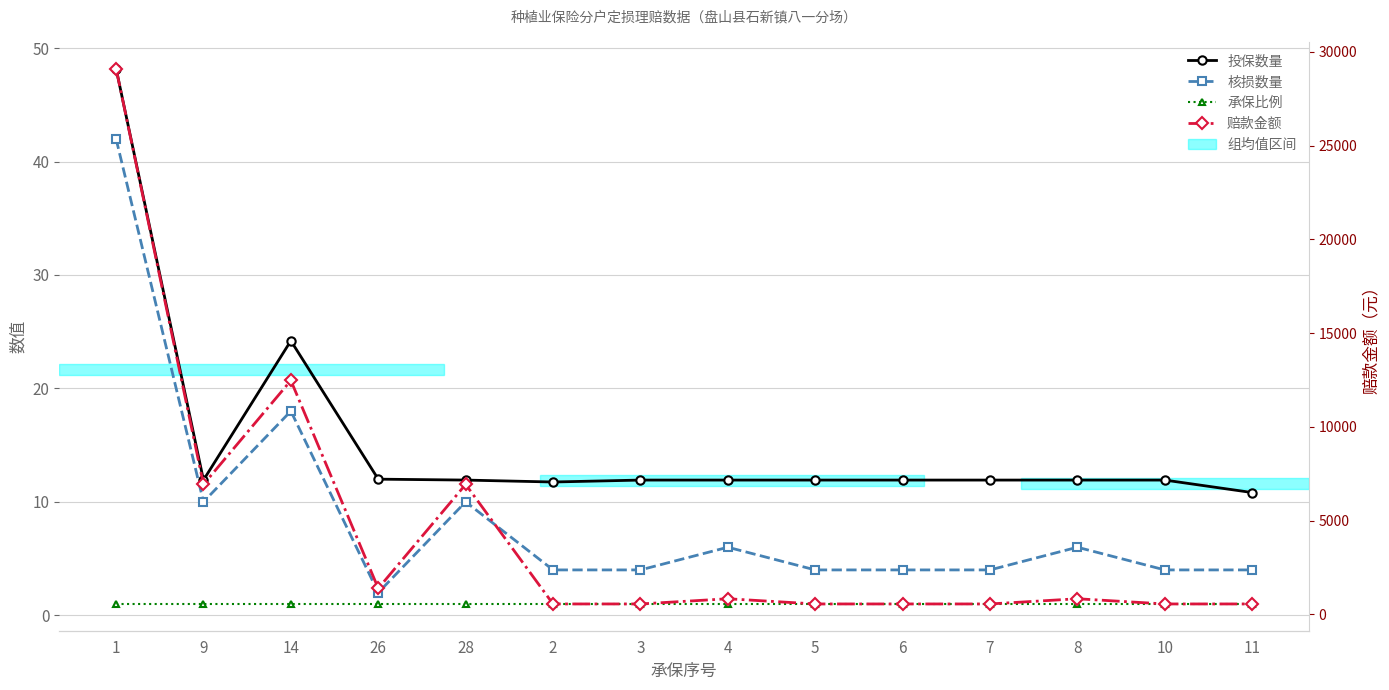

What is the spread (max minus min) of values at 26?

1385.0